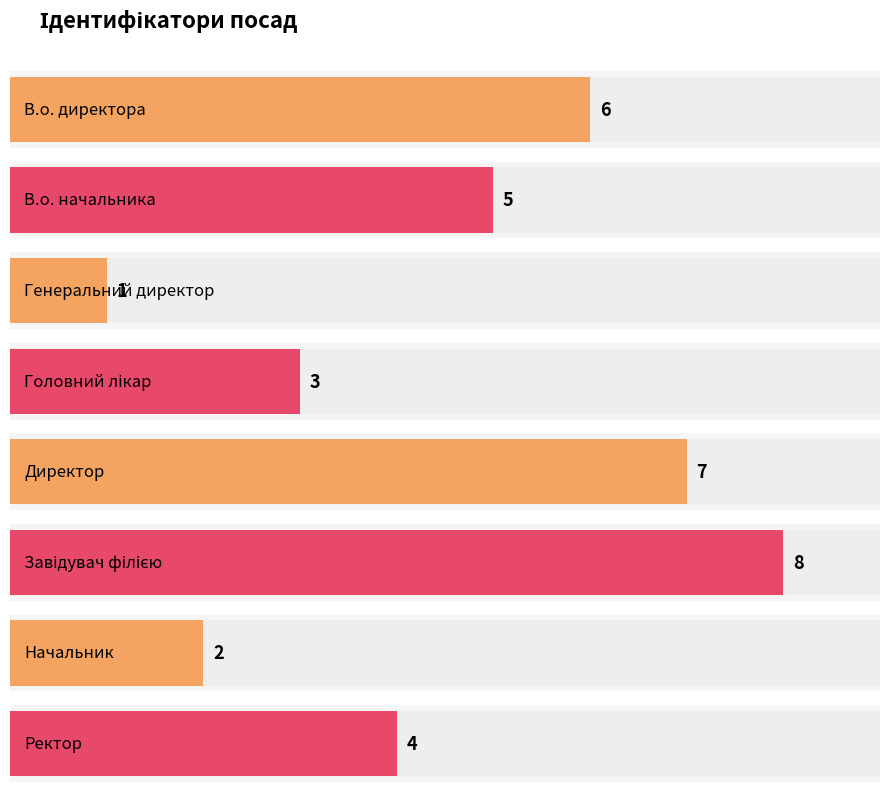

How many values exceed 5?

3